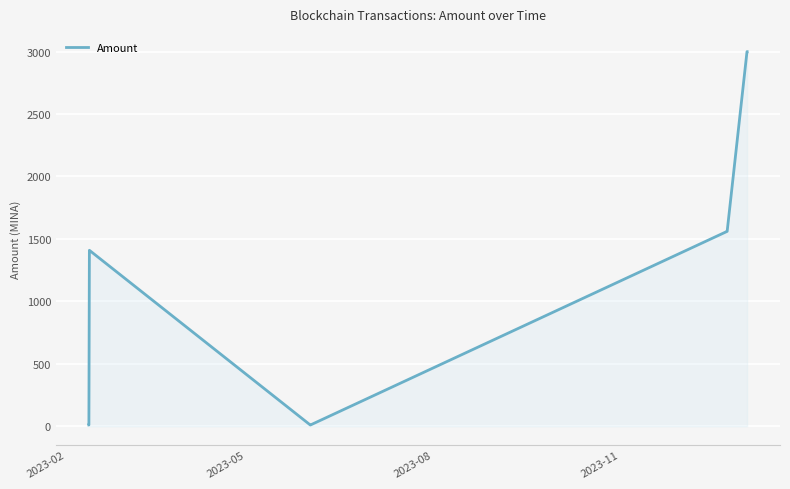

What is the difference between the maximum and minimum values?

2989.9